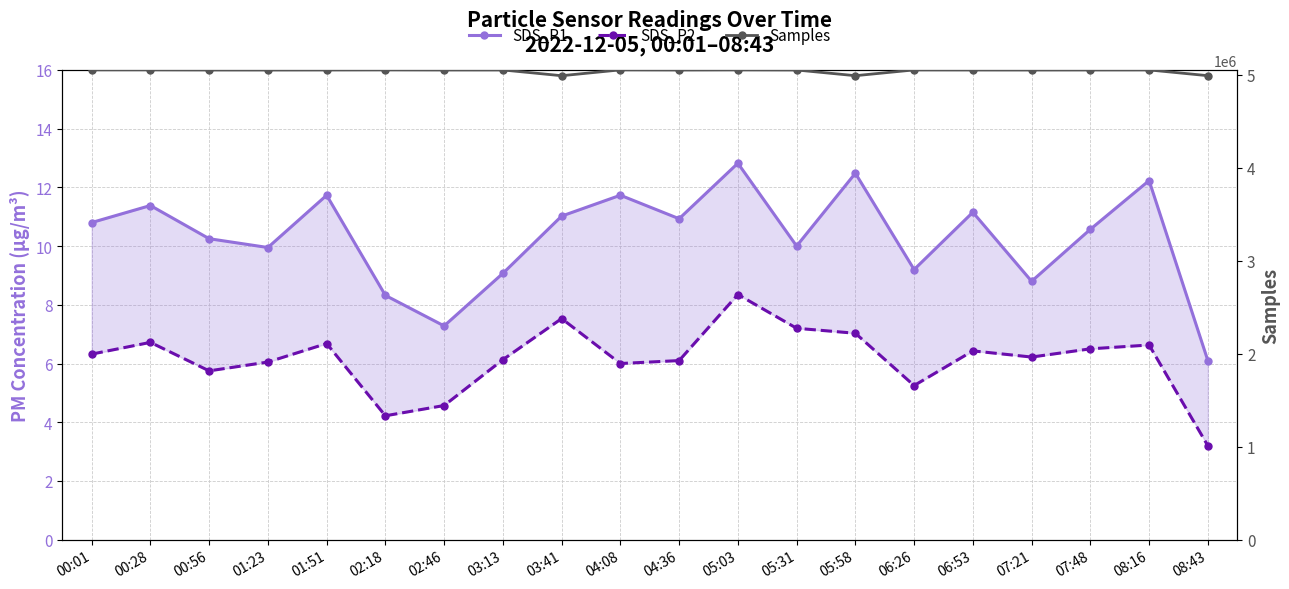

Which series has the largest total across all categories?

Samples